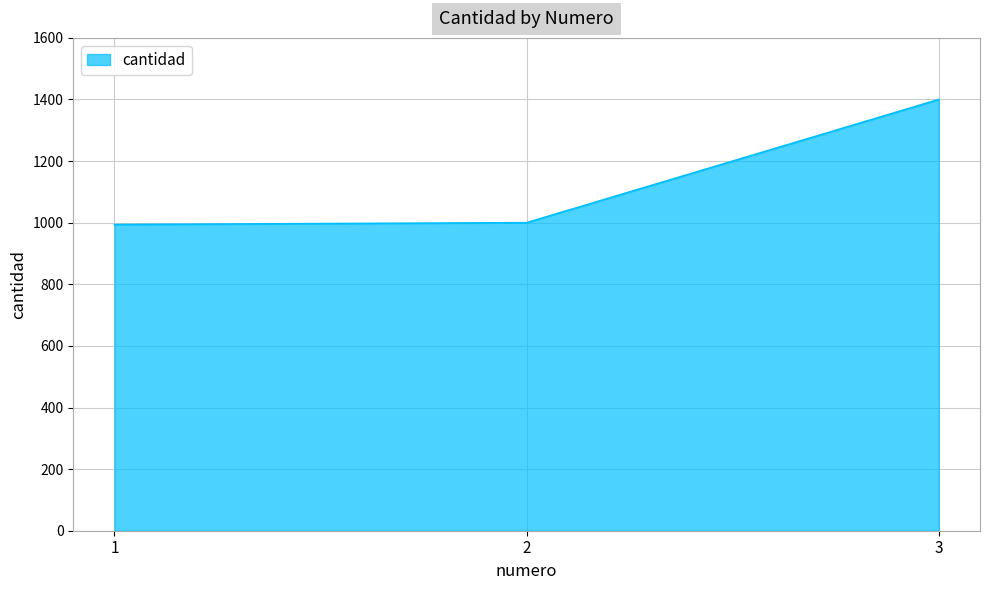

Is it true that the value at 2 is 1000?

True